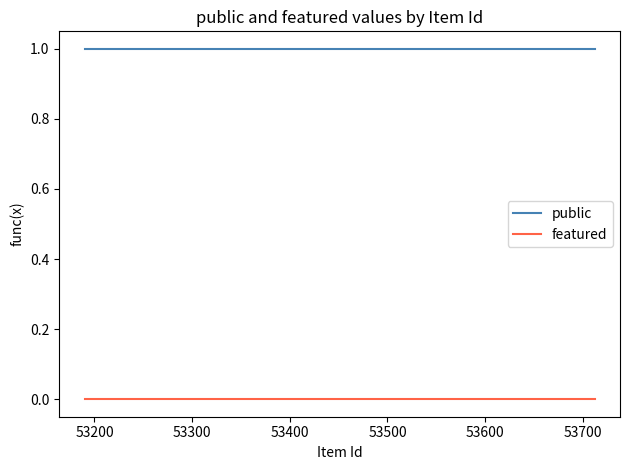

Rank the series by their average value, from highest to lowest.

public, featured